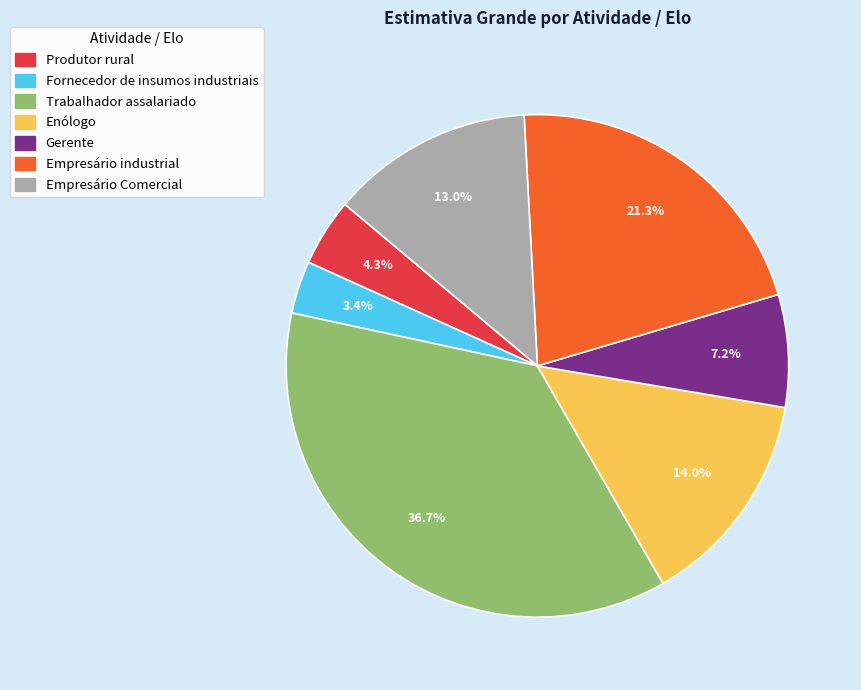

To the nearest percent, what is the difference between the Produtor rural and Trabalhador assalariado slice percentages?

32%